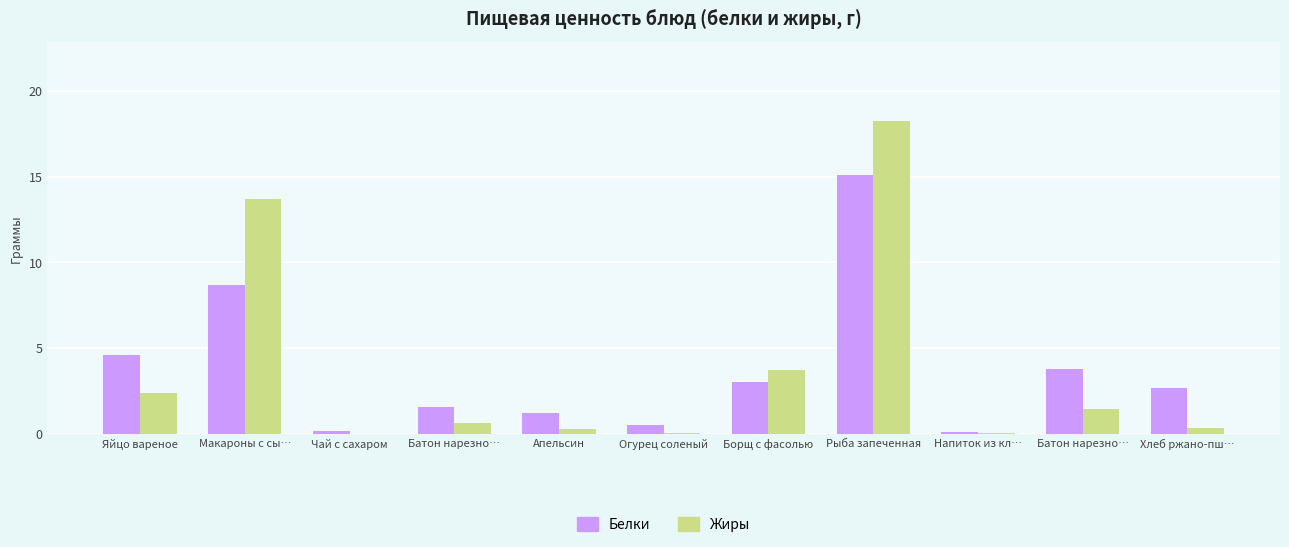

What is the label of the 6th bar from the right?

Огурец соленый